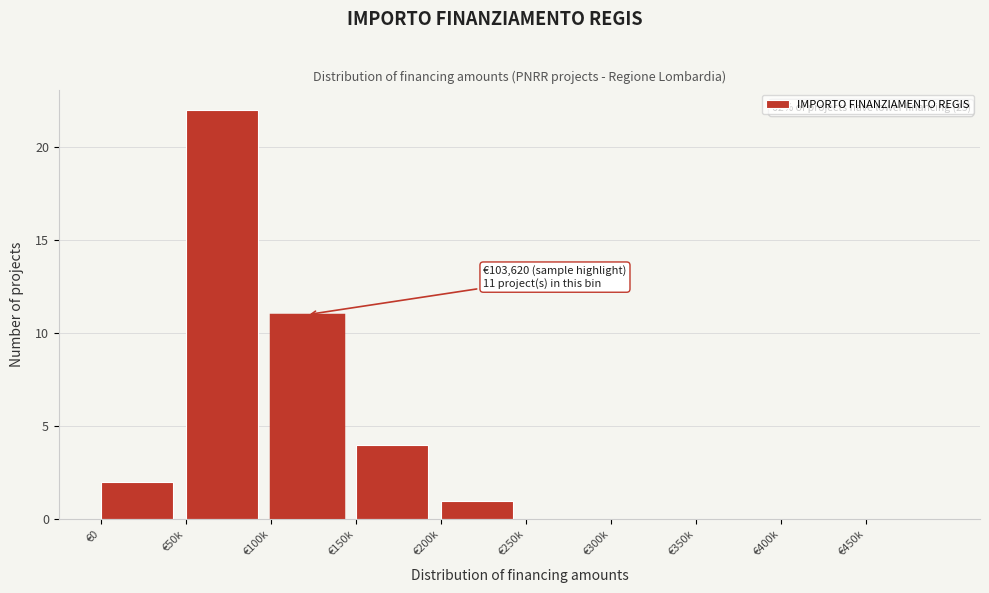

Reading left to right, list all the values displayed in this chart.

€0=2	€50k=22	€100k=11	€150k=4	€200k=1	€250k=0	€300k=0	€350k=0	€400k=0	€450k=0